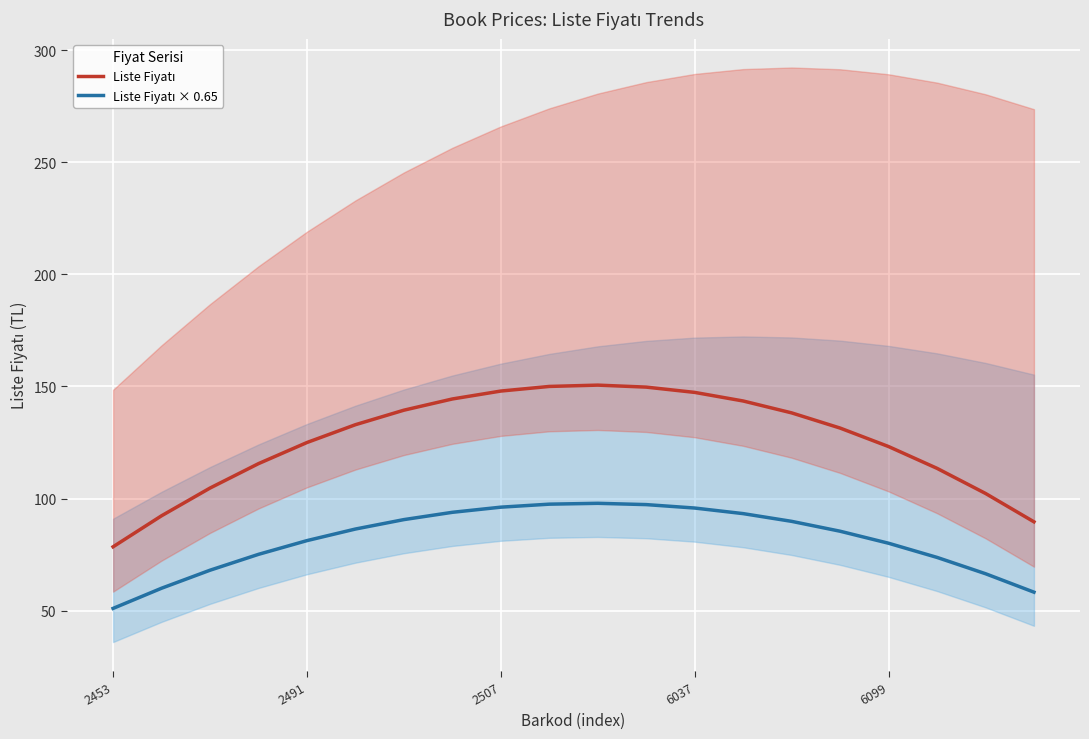

Reading left to right, what are all the values shown in this chart?

Liste Fiyatı: 78.5	92.3	104.7	115.6	125.0	132.9	139.4	144.4	147.9	150.0	150.6	149.7	147.3	143.5	138.2	131.4	123.2	113.5	102.3	89.6
Liste Fiyatı × 0.65: 51.0	60.0	68.0	75.1	81.2	86.4	90.6	93.9	96.2	97.5	97.9	97.3	95.8	93.3	89.8	85.4	80.1	73.8	66.5	58.3